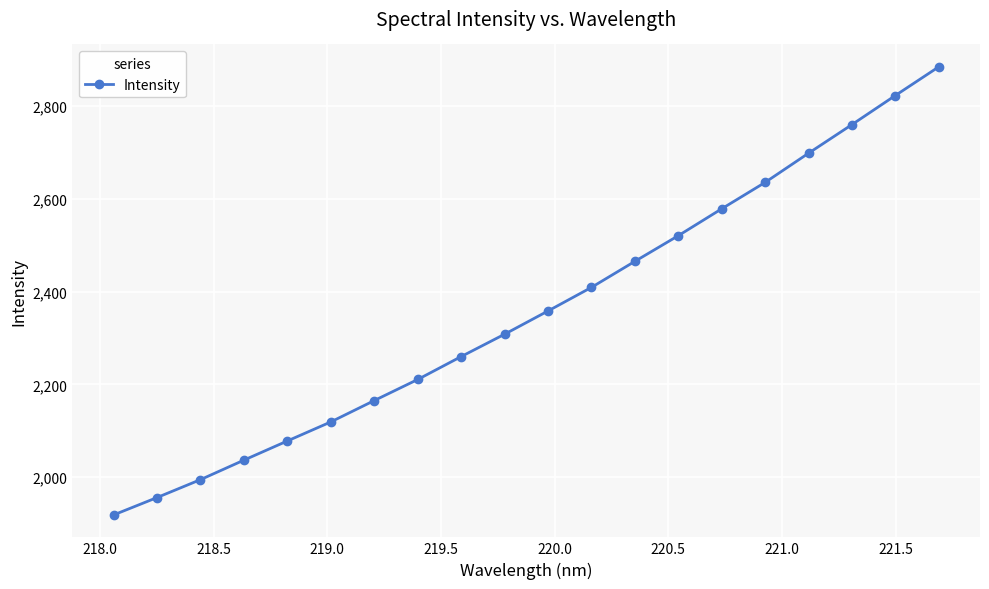

What is the average value?

2358.9